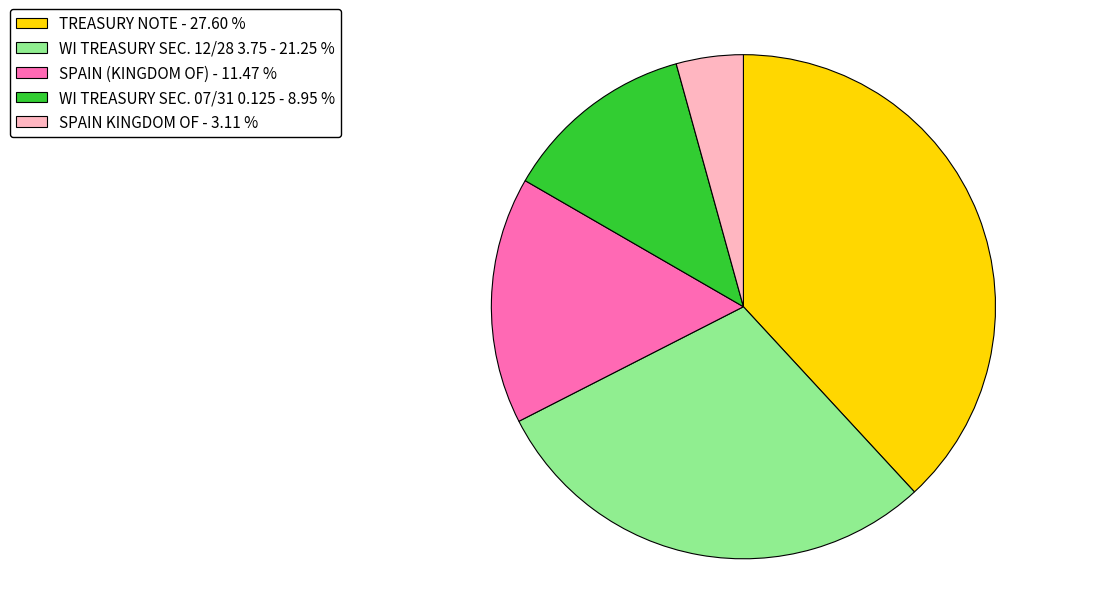

What is the ratio of the value at SPAIN KINGDOM OF to the value at WI TREASURY SEC. 12/28 3.75?

0.1